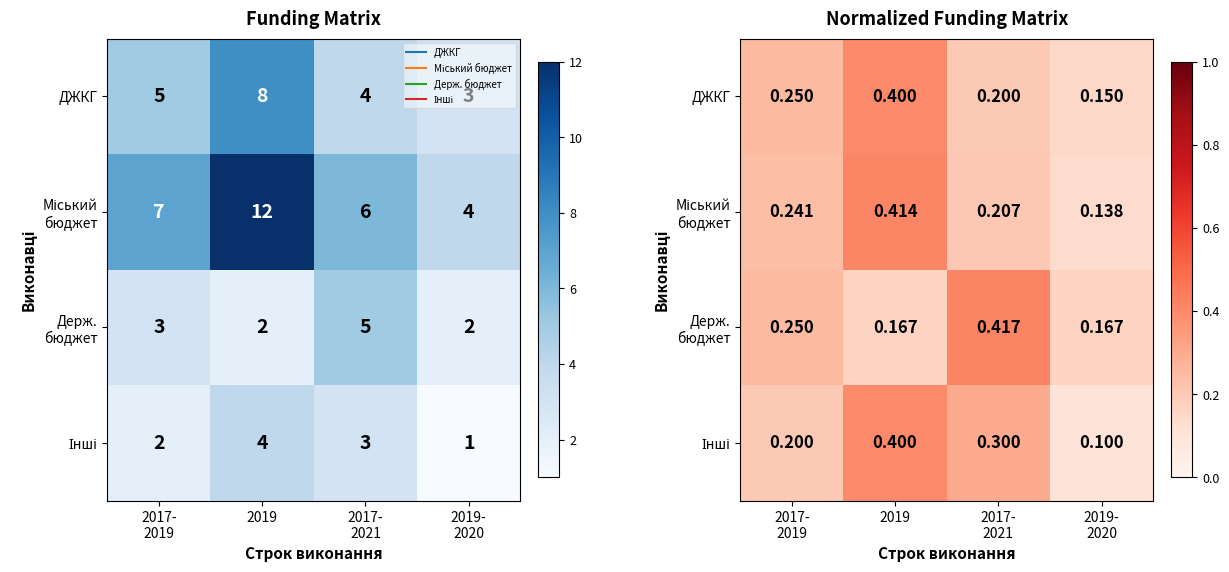

The value of Держ. бюджет at 2019- 2020 is 0.2. True or false?

True